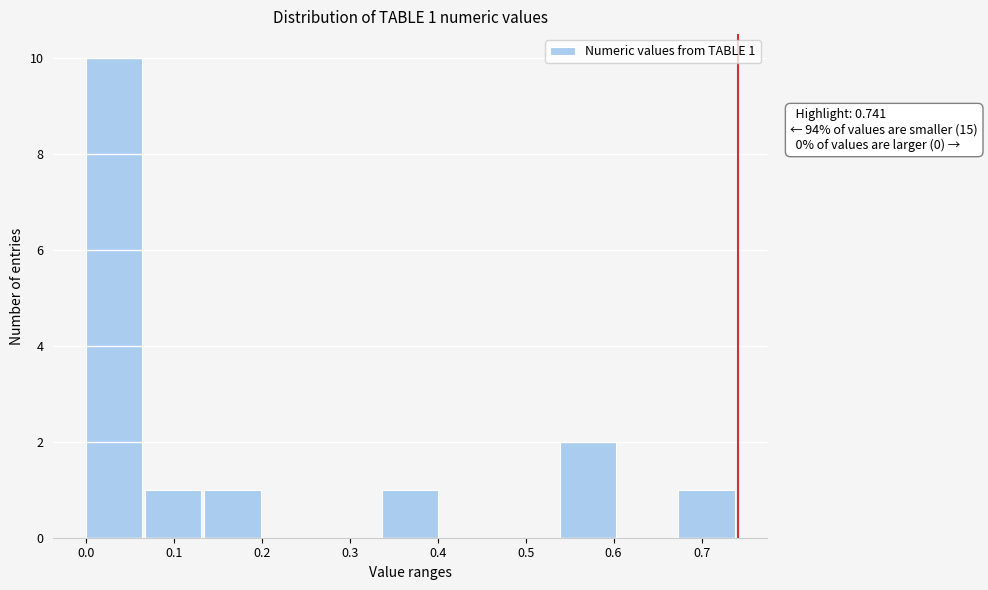

Which range on the x-axis has the tallest bar?

0.00 to 0.07